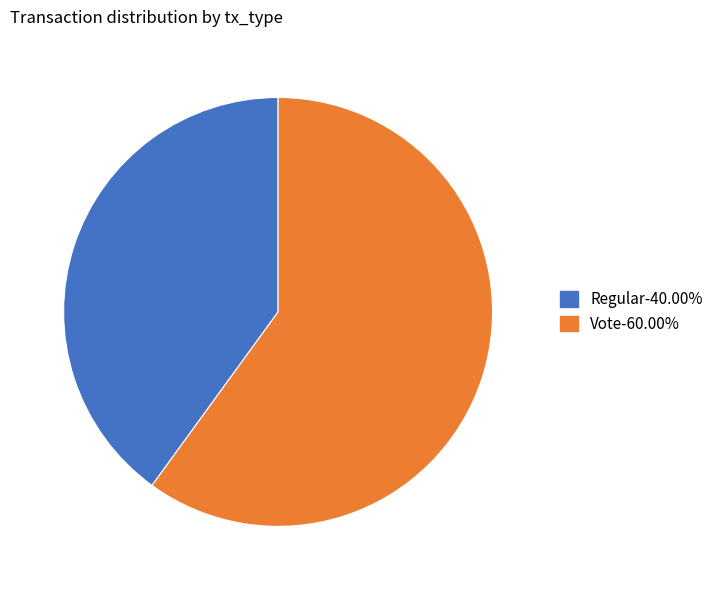

Is Vote the majority of the pie?

Yes